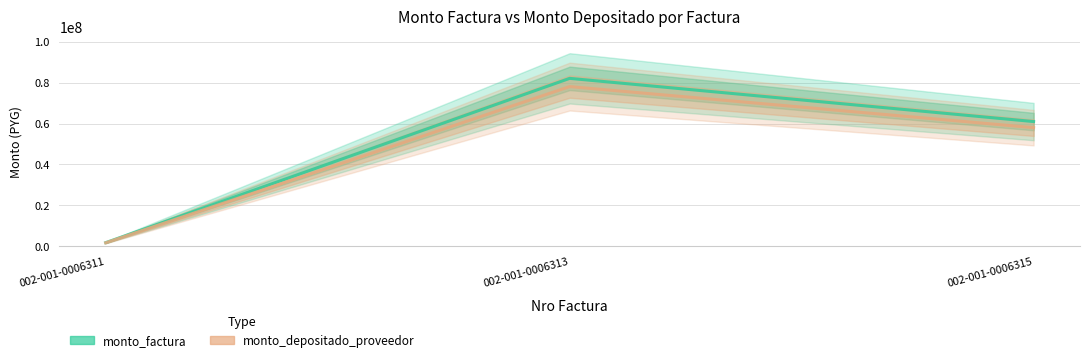

Reading left to right, extract all data points from this chart.

monto_factura: 002-001-0006311=1672000	002-001-0006313=82192000	002-001-0006315=61020000
monto_depositado_proveedor: 002-001-0006311=1590042	002-001-0006313=78163098	002-001-0006315=58028910